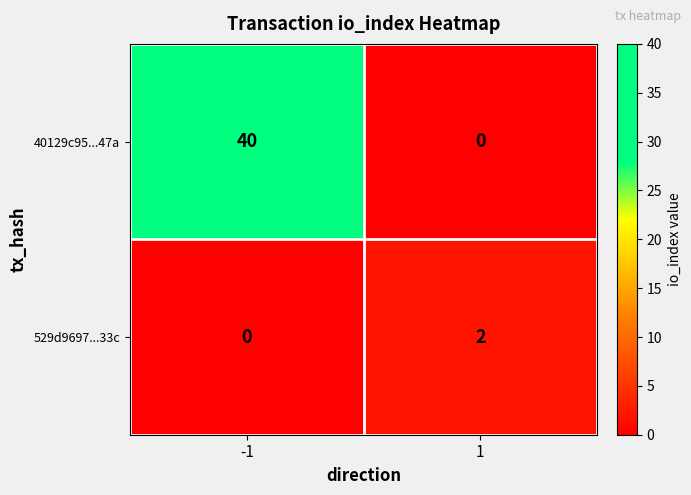

What is the difference between the 40129c95...47a values at -1 and 1?

40